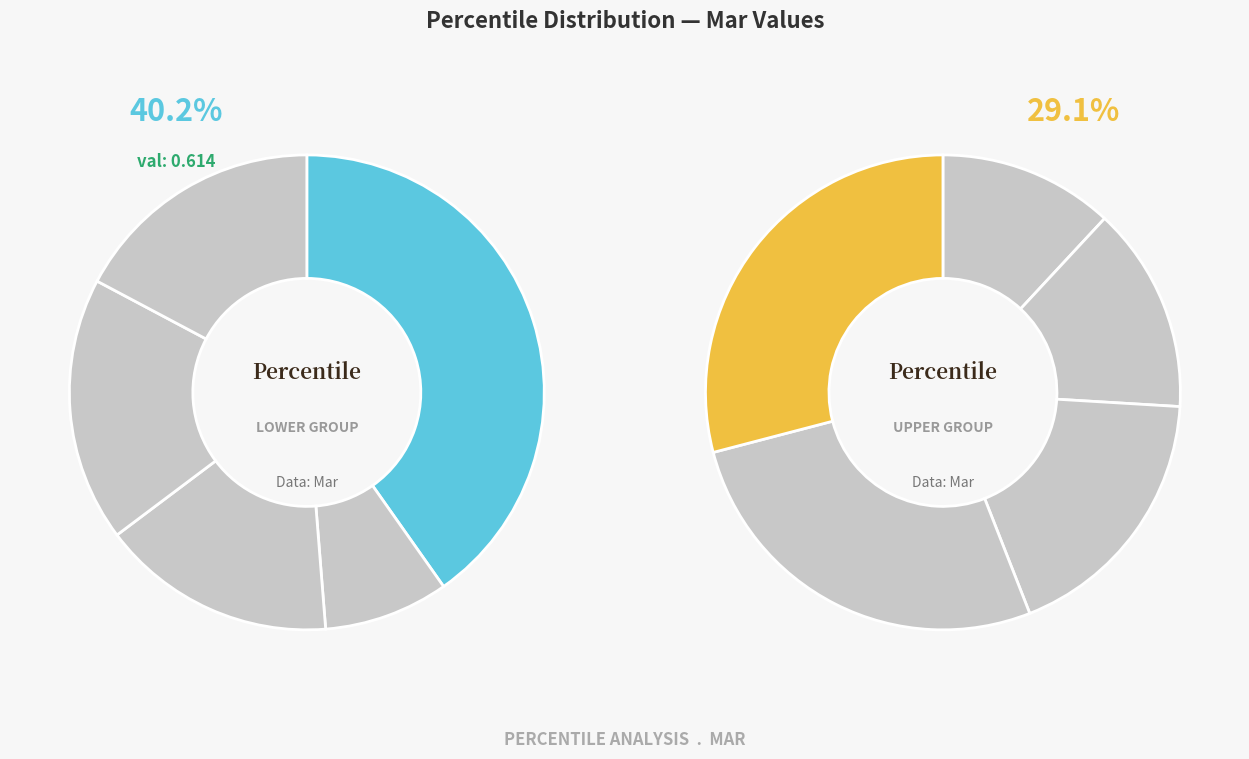

What is the total percentage of 3 and 5?

14.2%